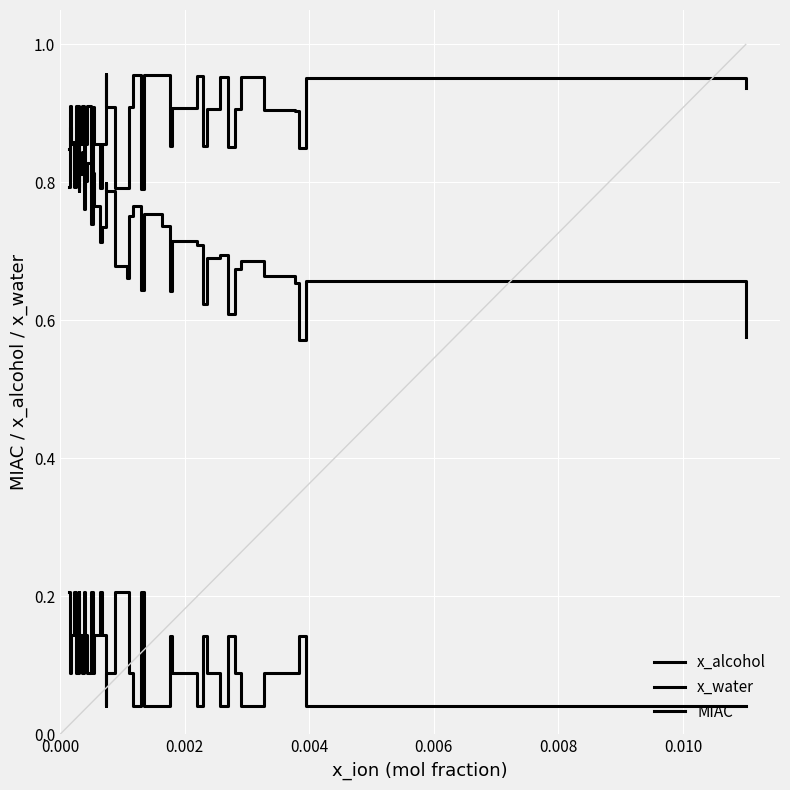

What is the difference between the maximum and minimum values in the MIAC series?

0.3